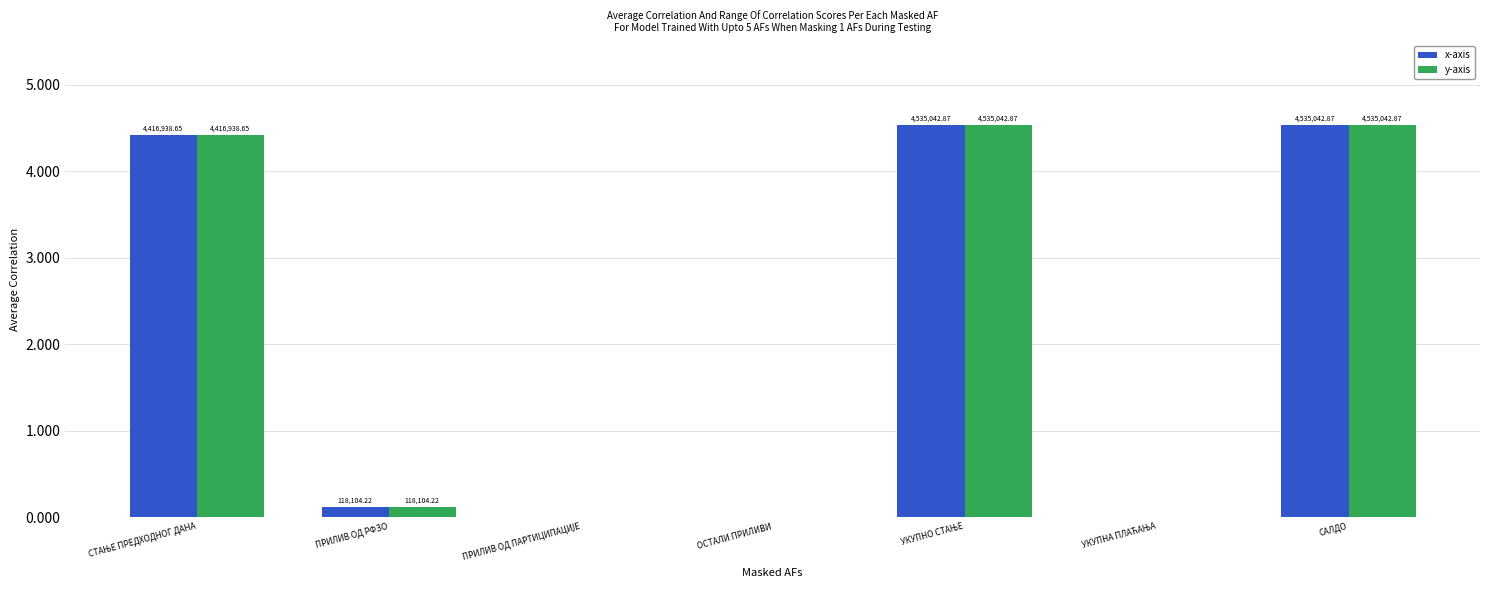

What are all the series names shown in the legend?

x-axis, y-axis